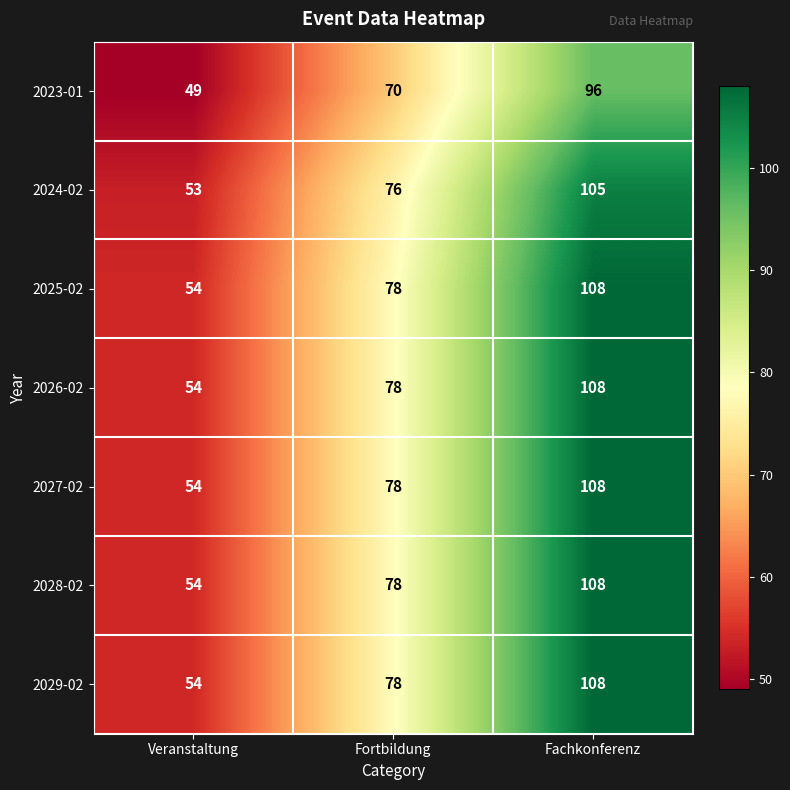

The 2029-02 series shows 180 at Fachkonferenz. True or false?

False